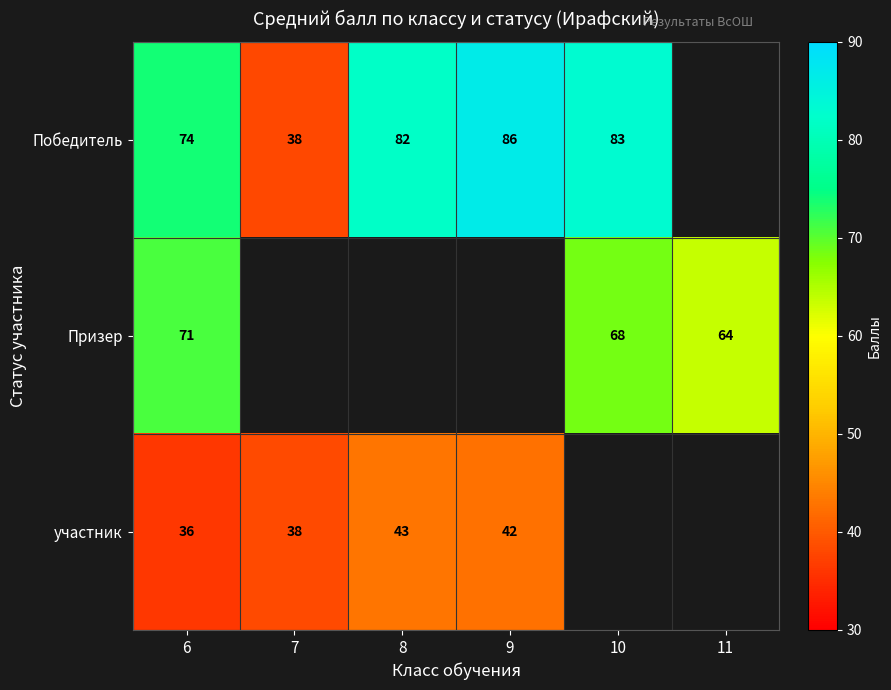

The value of Призер at 6 is 71. True or false?

True